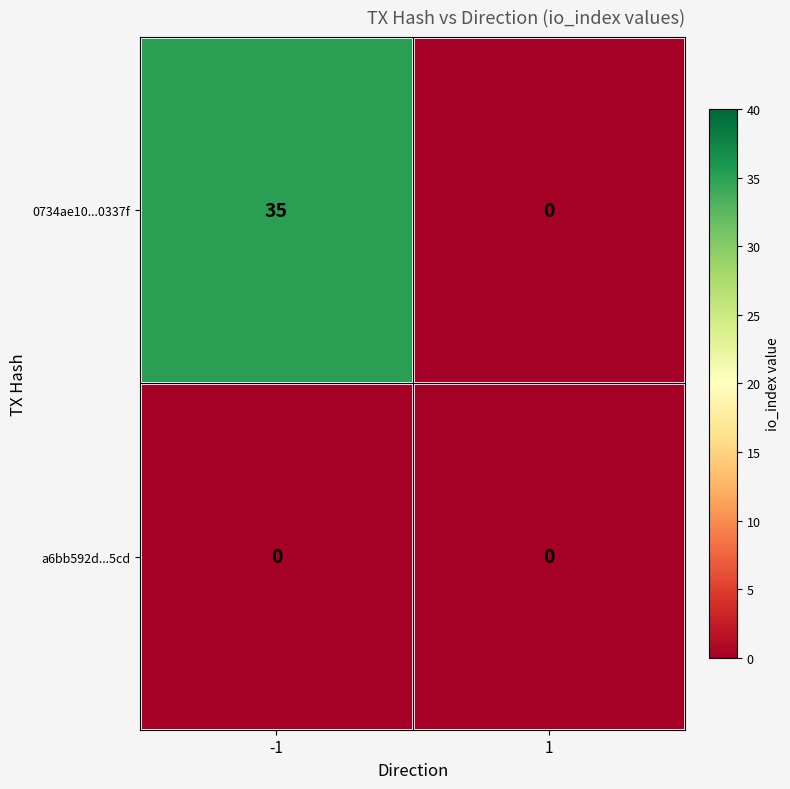

What is the greatest value displayed?

35